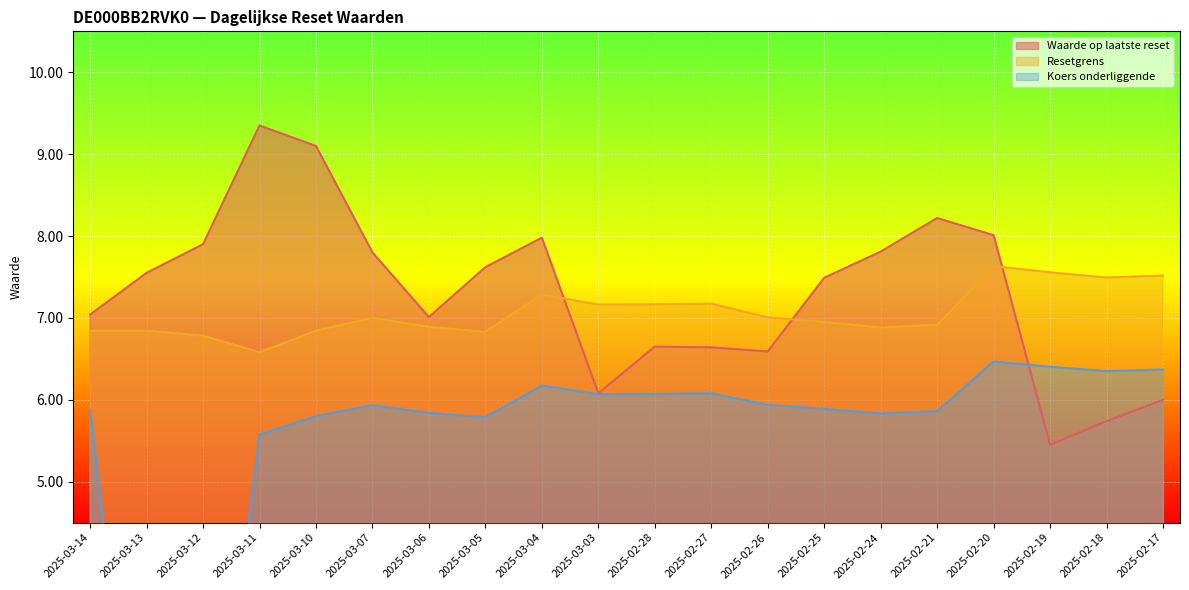

What is the average value of the Koers onderliggende series?

5.4